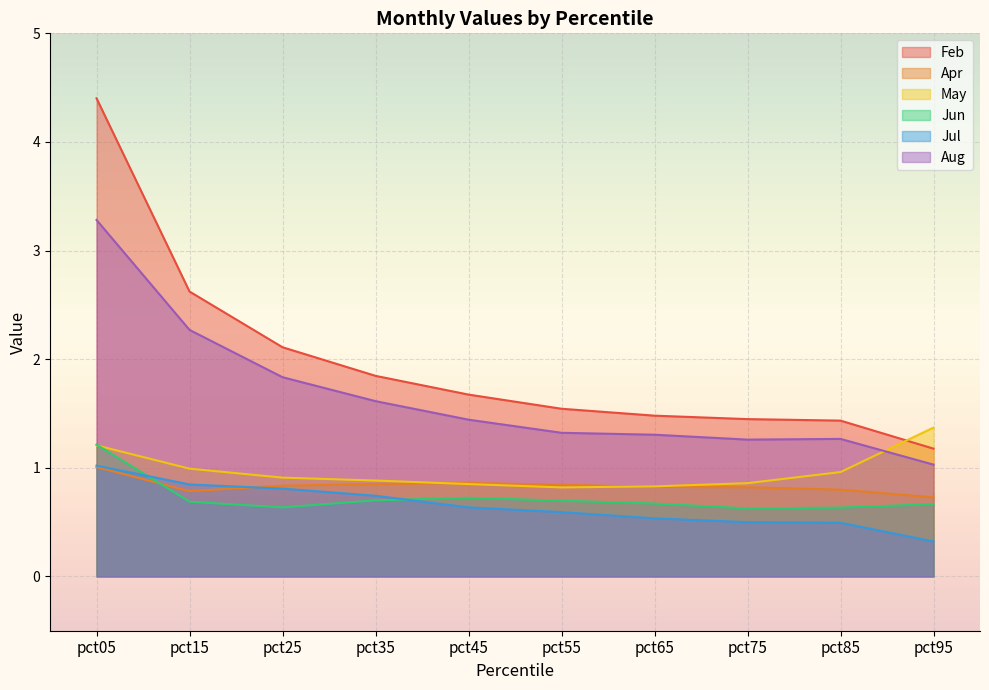

What are all the series names shown in the legend?

Feb, Apr, May, Jun, Jul, Aug